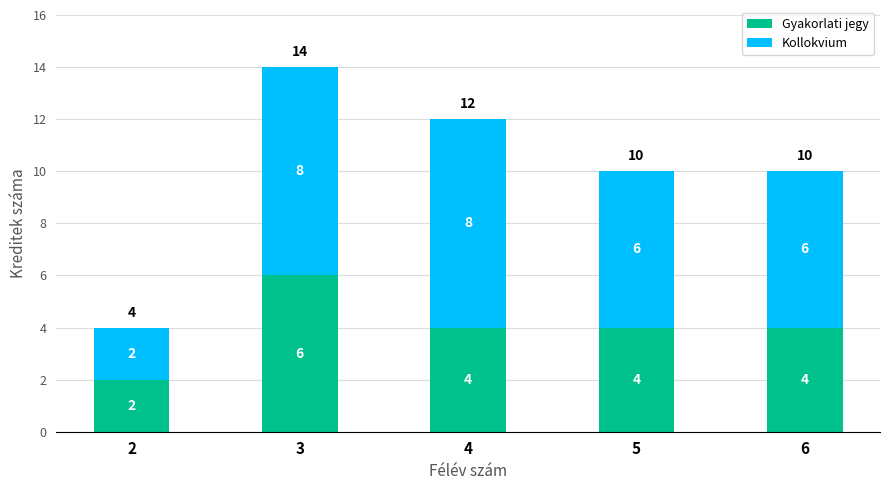

What is the average value of the Gyakorlati jegy series?

4